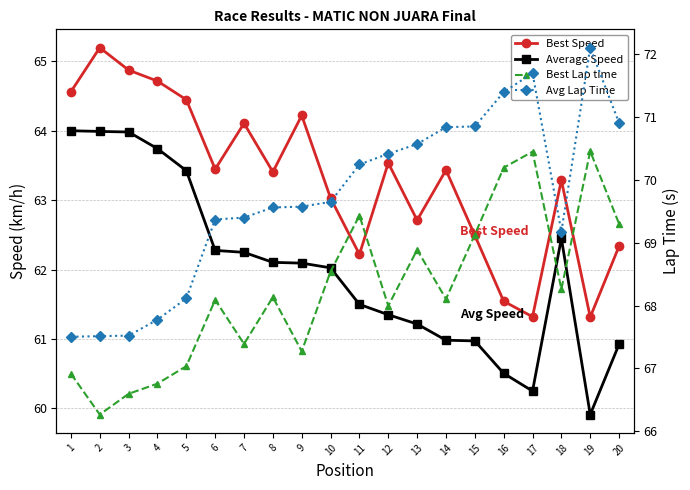

At which label does Best Speed first exceed 63?

1